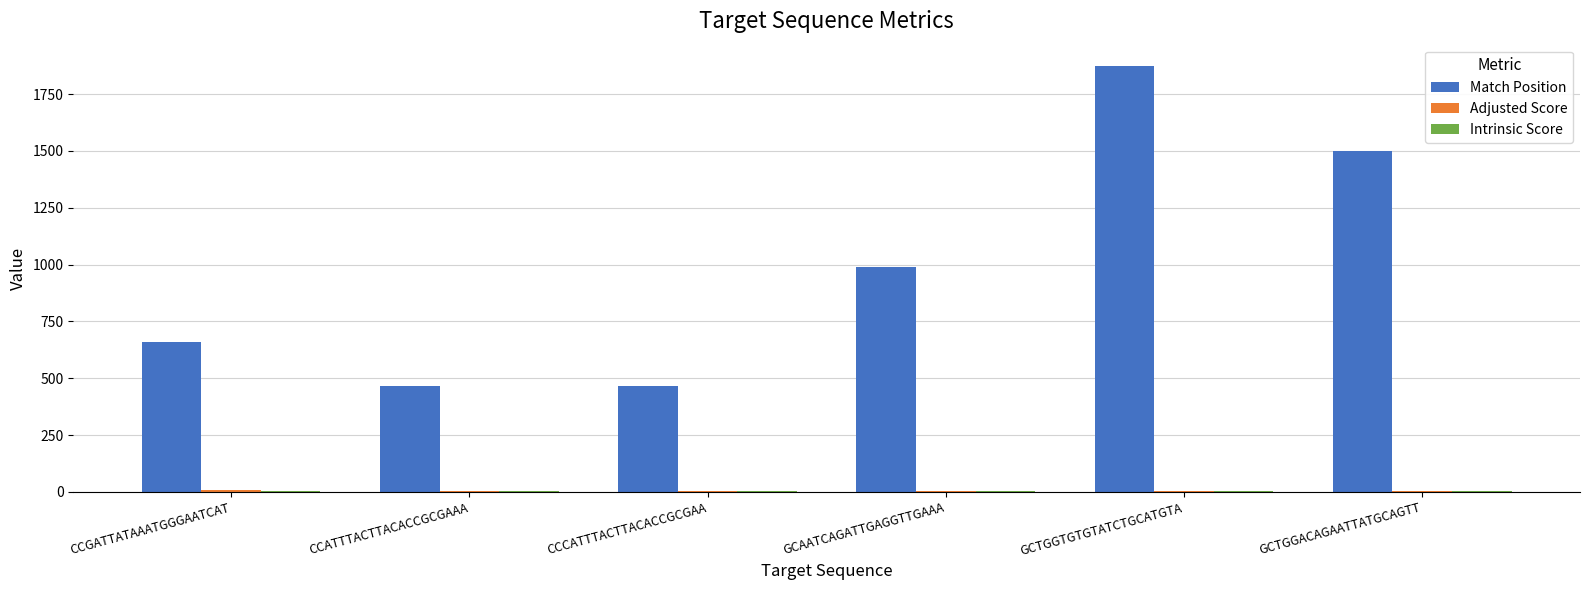

Count the number of categories in the chart.

6